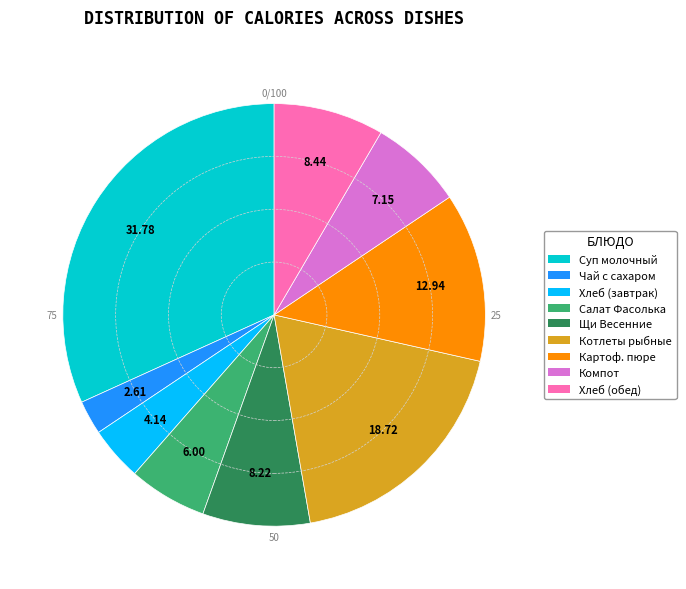

Is there any slice that represents more than half of the pie?

No